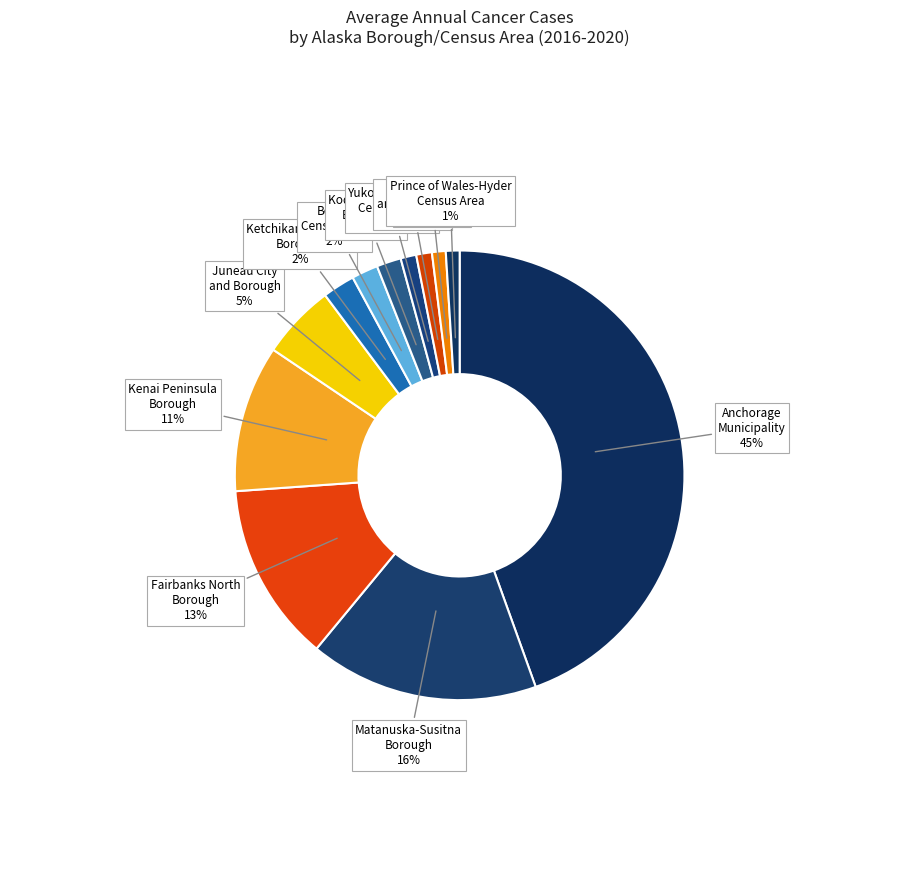

How many segments does this pie chart have?

12